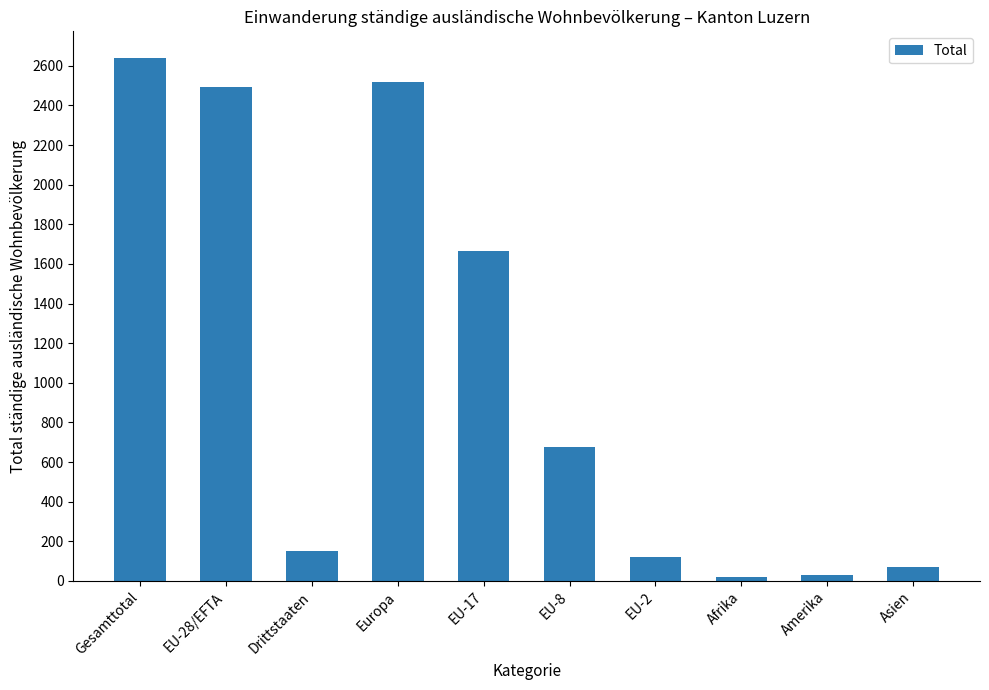

What is the maximum value shown in the chart?

2642